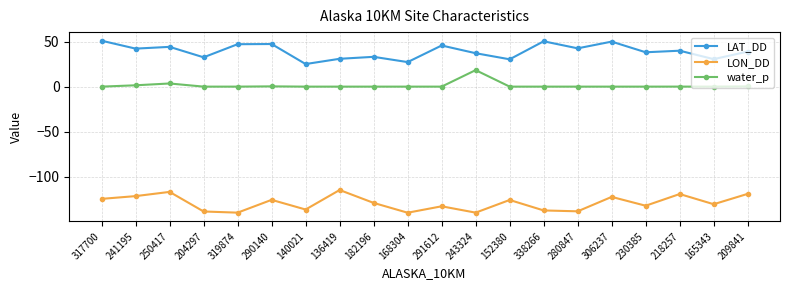

True or false: LAT_DD and water_p cross at least once.

False